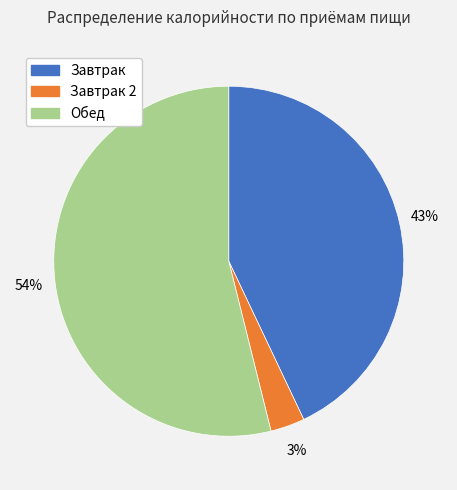

To the nearest percent, what is the average slice percentage?

33%